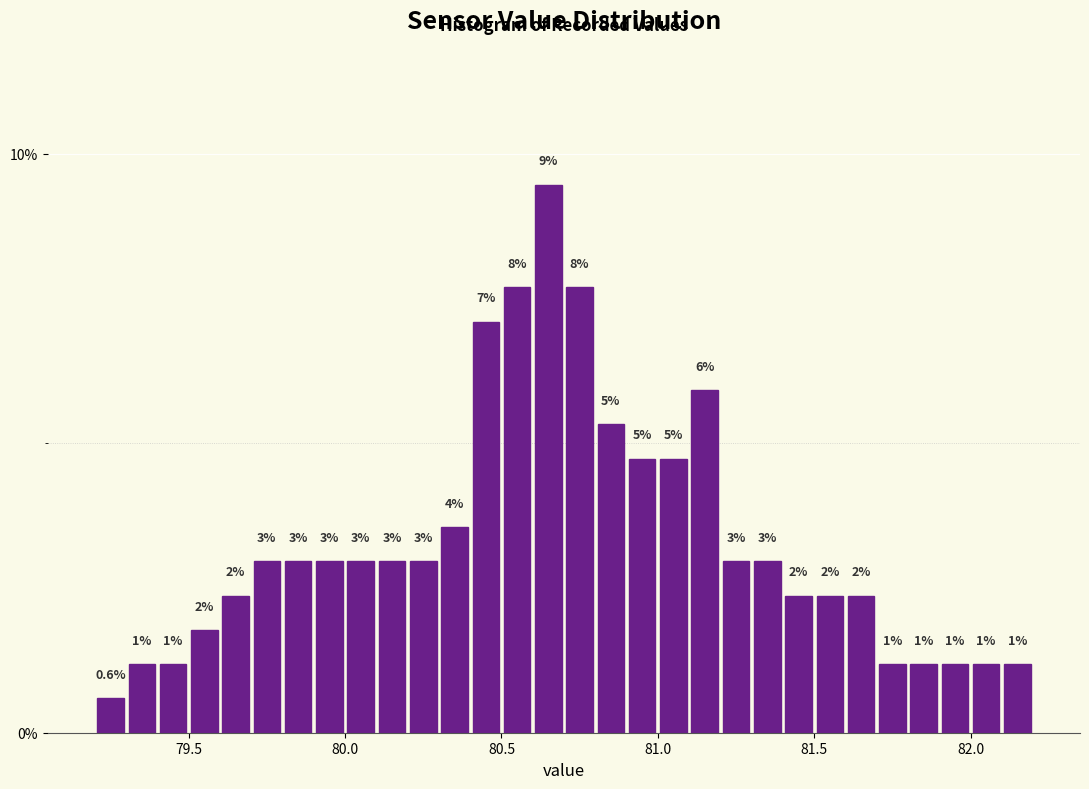

Read against the x-axis, roughly where is the centre of the tallest bar?

80.65